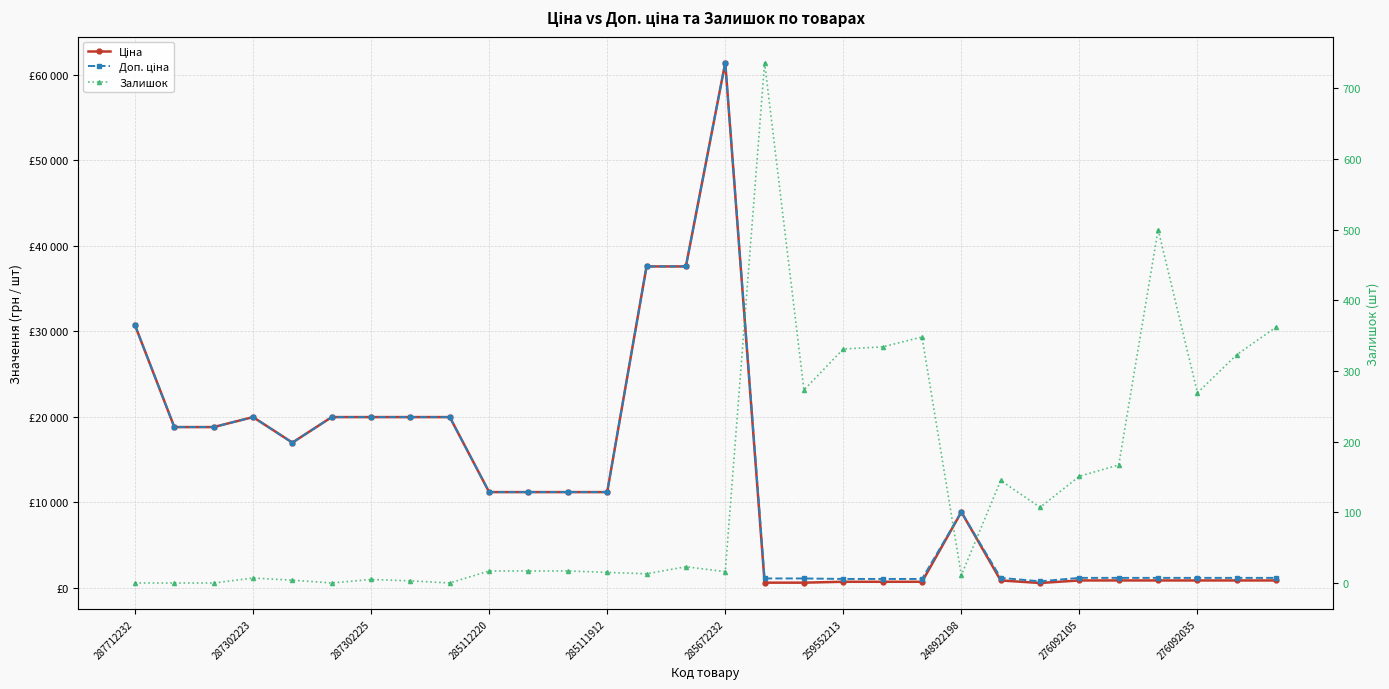

Reading right to left, list all the values displayed in this chart.

Ціна: 848.4	848.4	848.4	848.4	848.4	848.4	551.5	848.4	8856.7	693.7	693.7	693.7	589.9	589.9	61434.3	37593.6	37593.6	11188.2	11188.2	11188.2	11188.2	19964.2	19964.2	19964.2	19964.2	16976.3	19964.2	18796.8	18796.8	30717.1
Доп. ціна: 1149.7	1149.7	1149.7	1149.7	1149.7	1149.7	747.0	1149.7	8856.7	1024.6	1024.6	1024.6	1081.7	1081.7	61434.3	37593.6	37593.6	11188.2	11188.2	11188.2	11188.2	19964.2	19964.2	19964.2	19964.2	16976.3	19964.2	18796.8	18796.8	30717.1
Залишок: 362.0	323.0	269.0	500.0	167.0	151.0	107.0	145.0	11.0	348.0	334.0	331.0	273.0	736.0	16.0	23.0	13.0	15.0	17.0	17.0	17.0	0.0	3.0	5.0	0.0	4.0	7.0	0.0	0.0	0.0